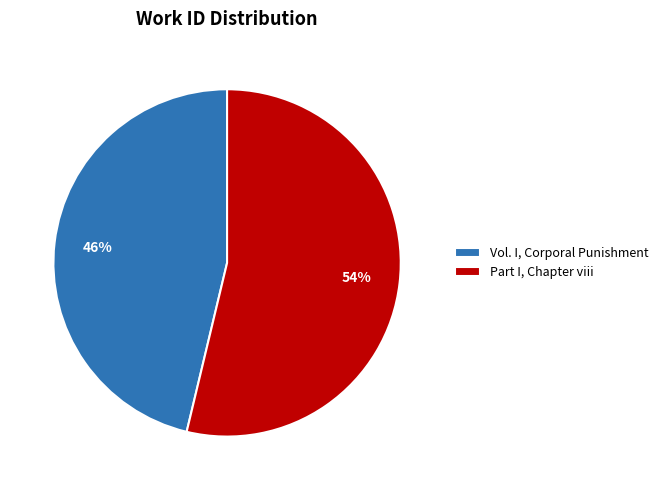

Rank the categories by value from highest to lowest.

Part I, Chapter viii, Vol. I, Corporal Punishment